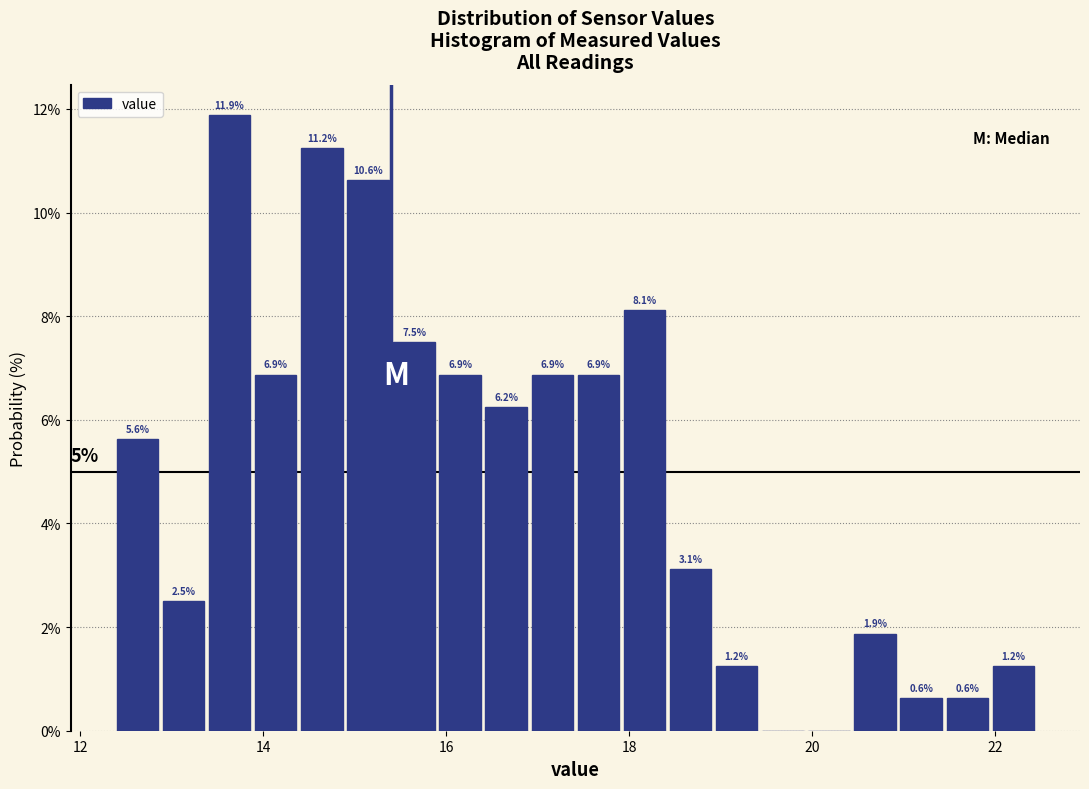

Read against the x-axis, roughly where is the centre of the tallest bar?

13.6